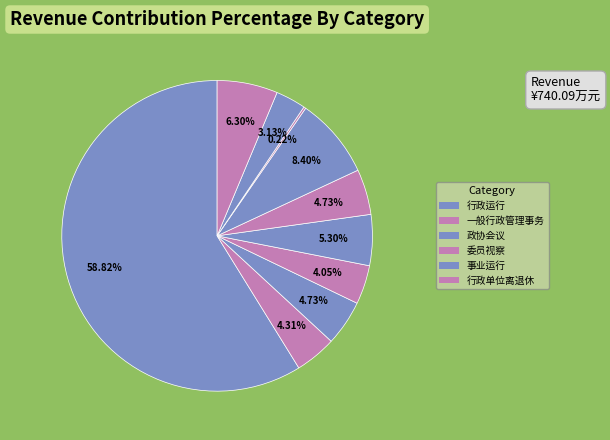

What is the largest slice in the pie chart?

行政运行